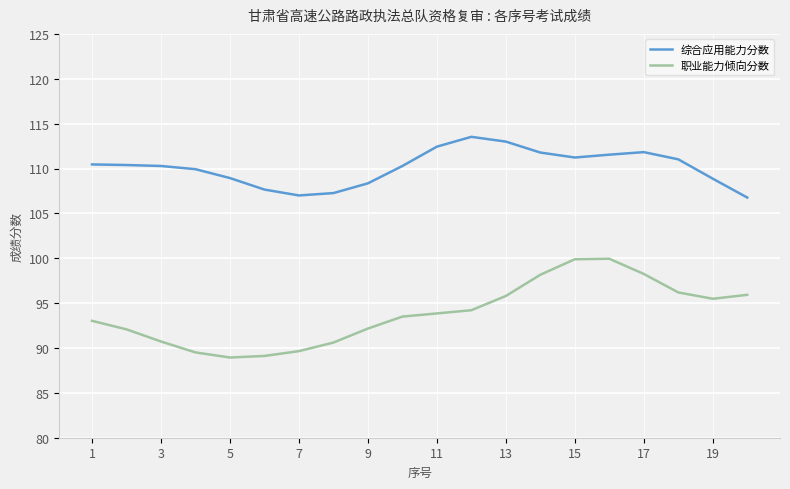

Rank the series by their average value, from highest to lowest.

综合应用能力分数, 职业能力倾向分数